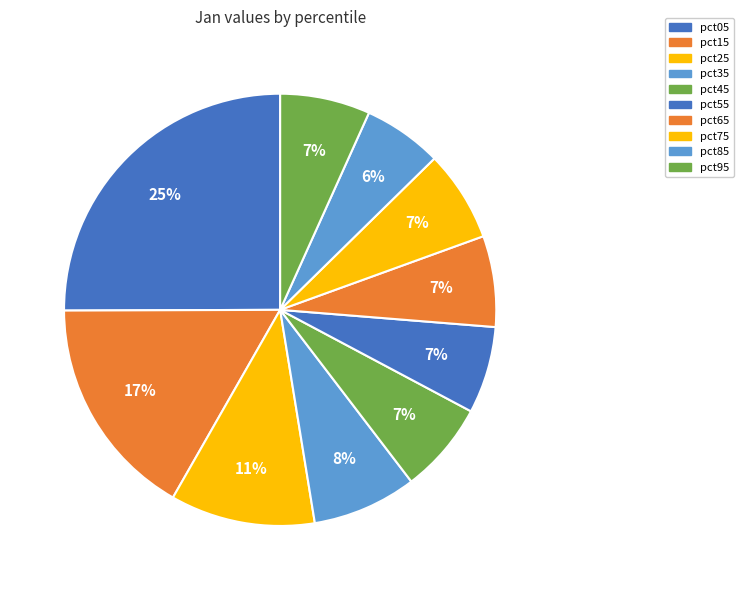

Which has a higher value, pct35 or pct15?

pct15